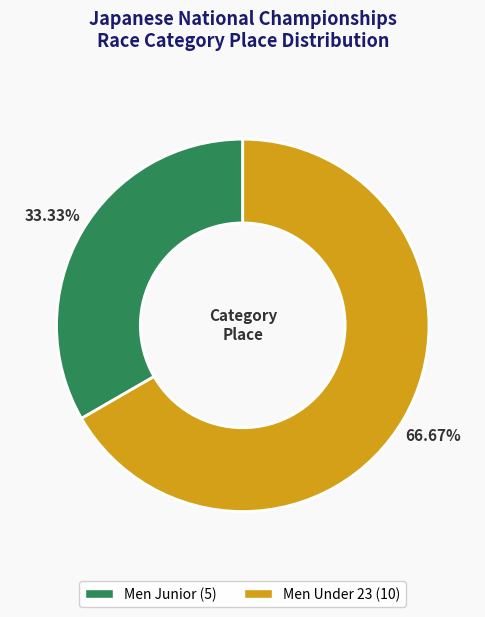

How many segments does this pie chart have?

2